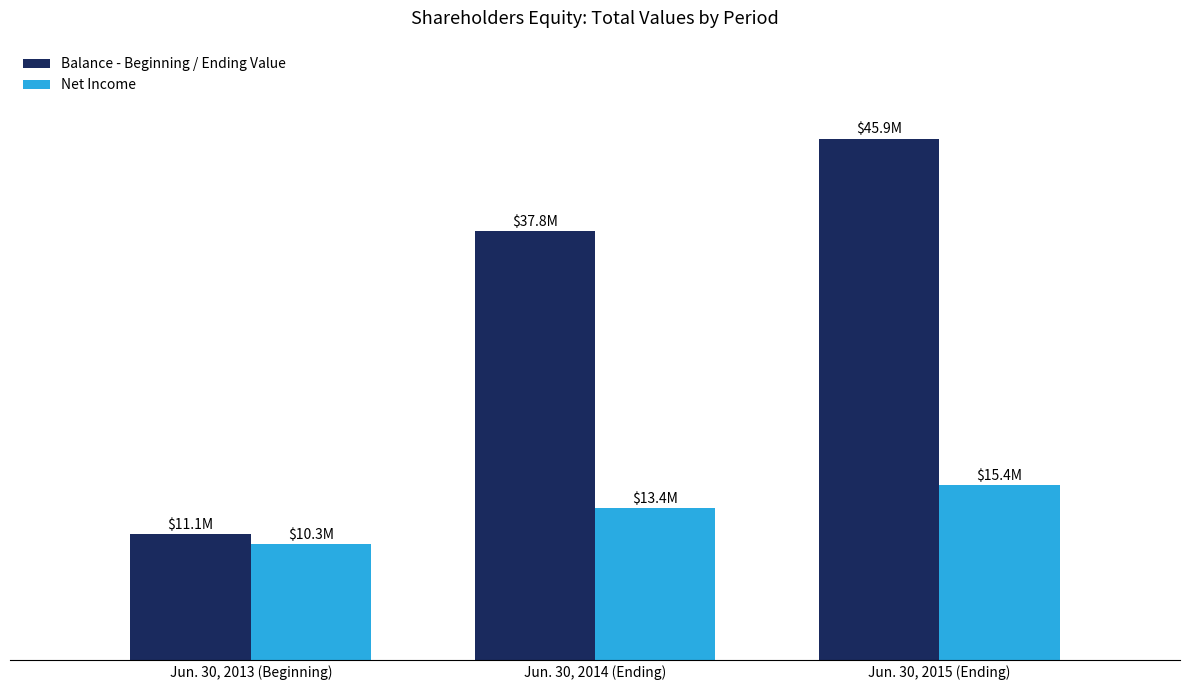

Which category has the highest value across all series?

Jun. 30, 2015 (Ending)